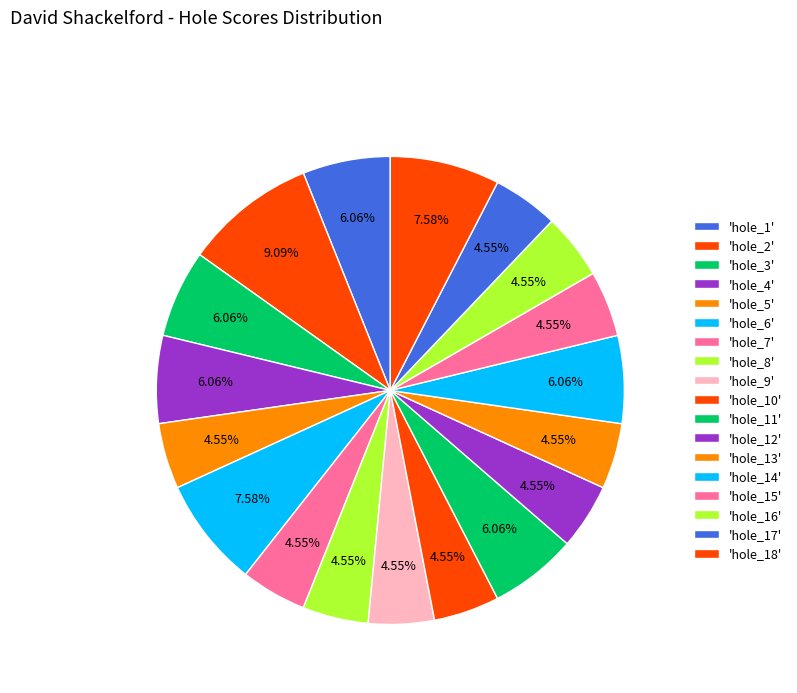

How many slices are in this pie chart?

18